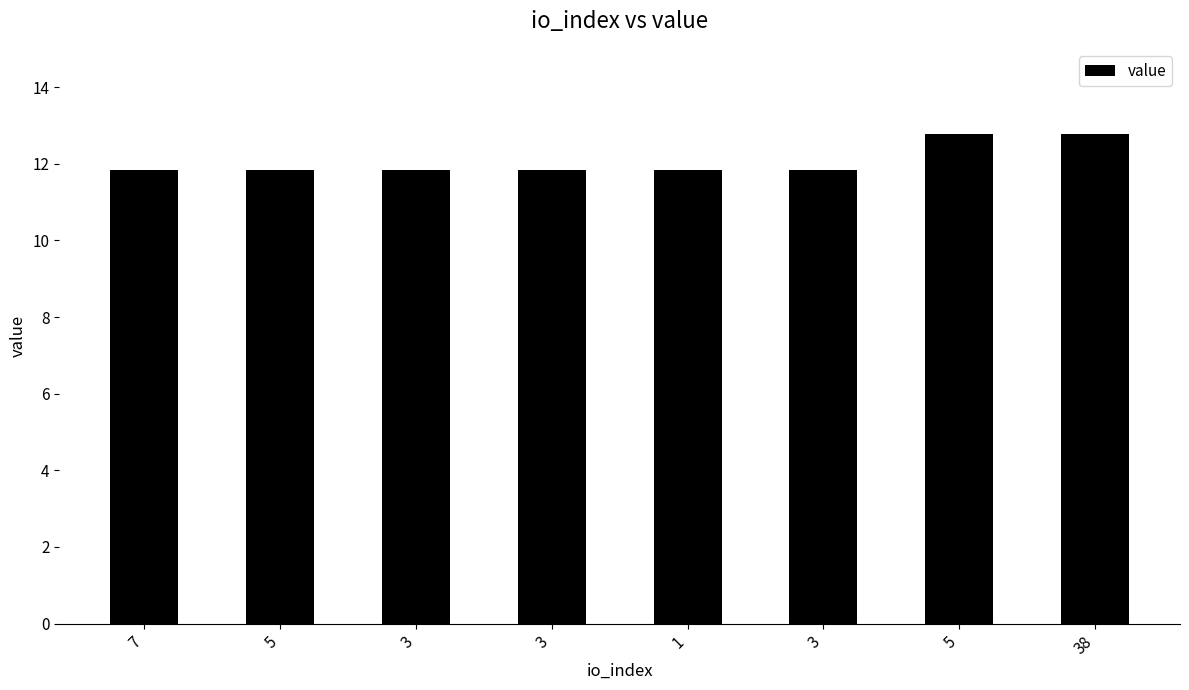

What is the greatest value displayed?

12.8